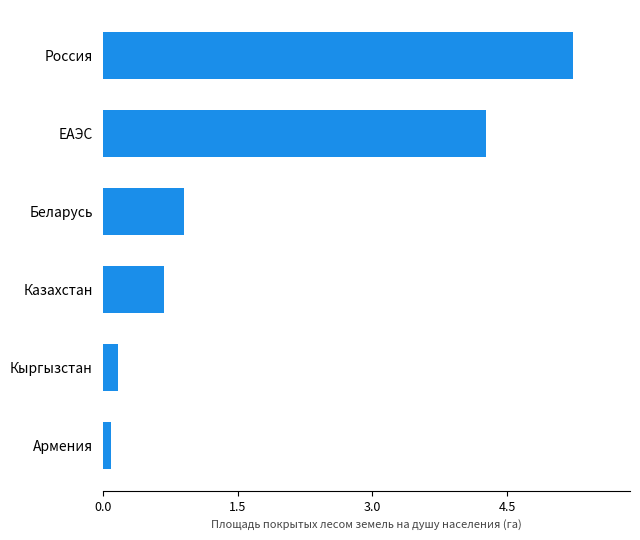

What is the difference between the maximum and minimum values?

5.1